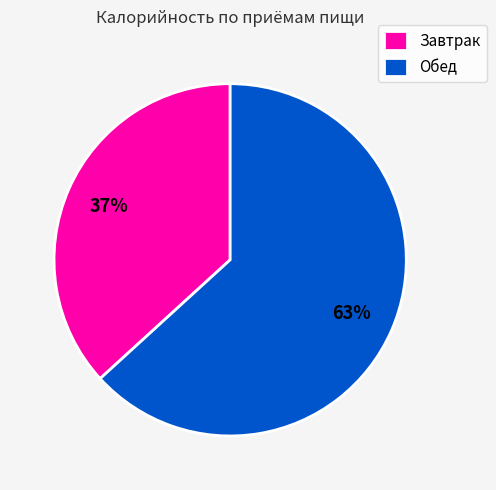

Which slice is the largest?

Обед